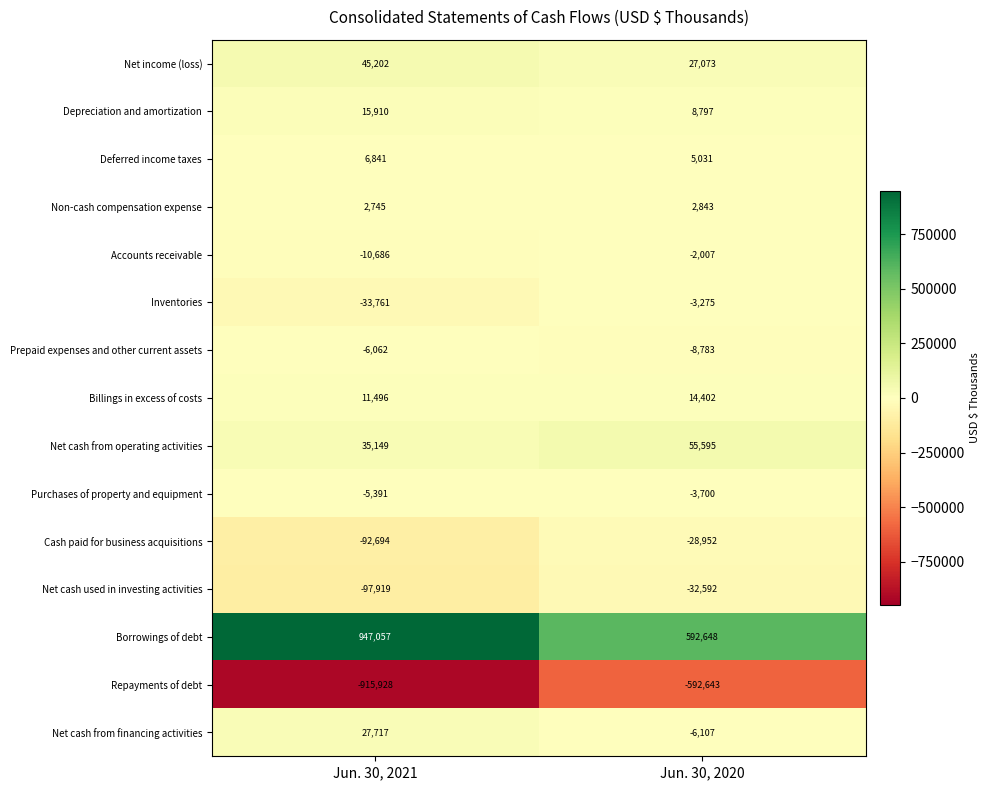

What is the sum of all Net income (loss) values?

72275